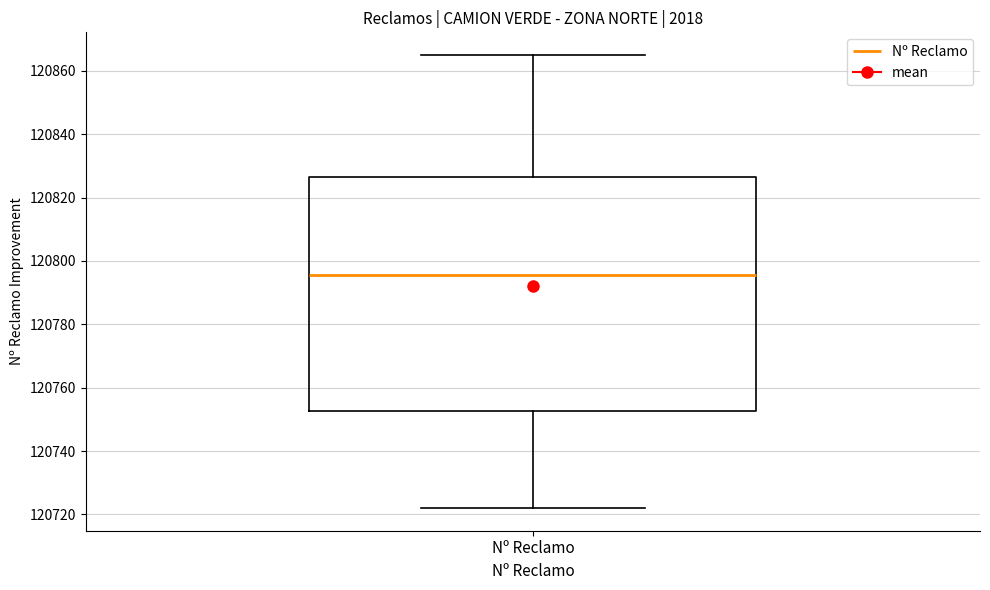

Read this box plot against the y-axis: the position of the median line, the range covered by the box, and the ends of both whiskers. The values are not printed on the chart, so give them approximately, as read against the axis.

median 120796, box 120752 to 120826, whiskers 120722 to 120866